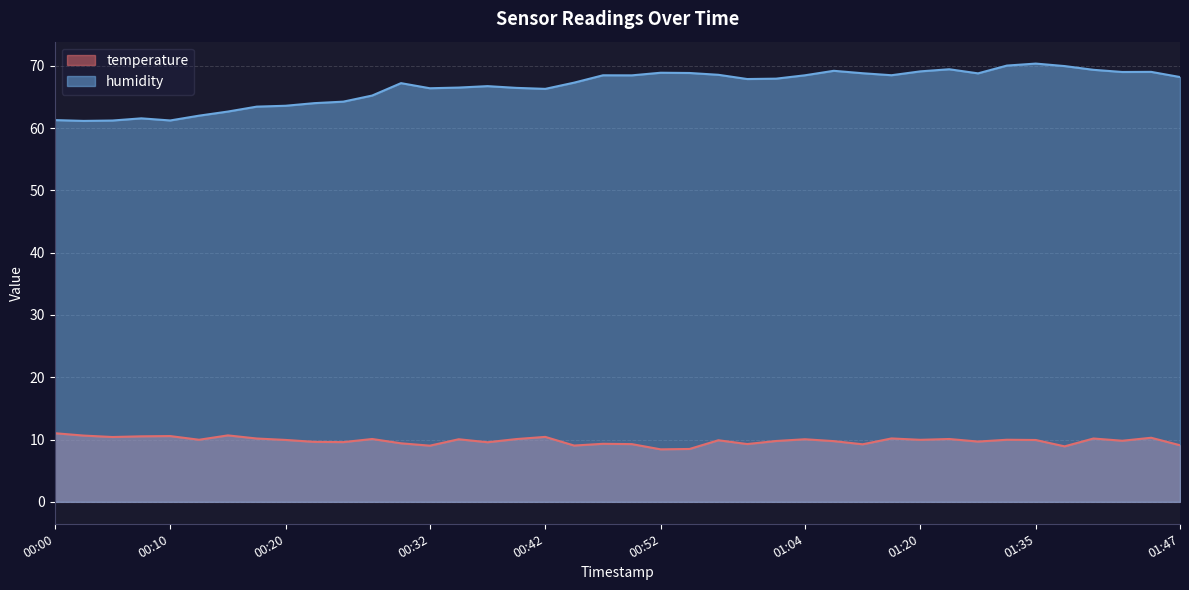

The value of temperature at 00:39 is 10.1. True or false?

True